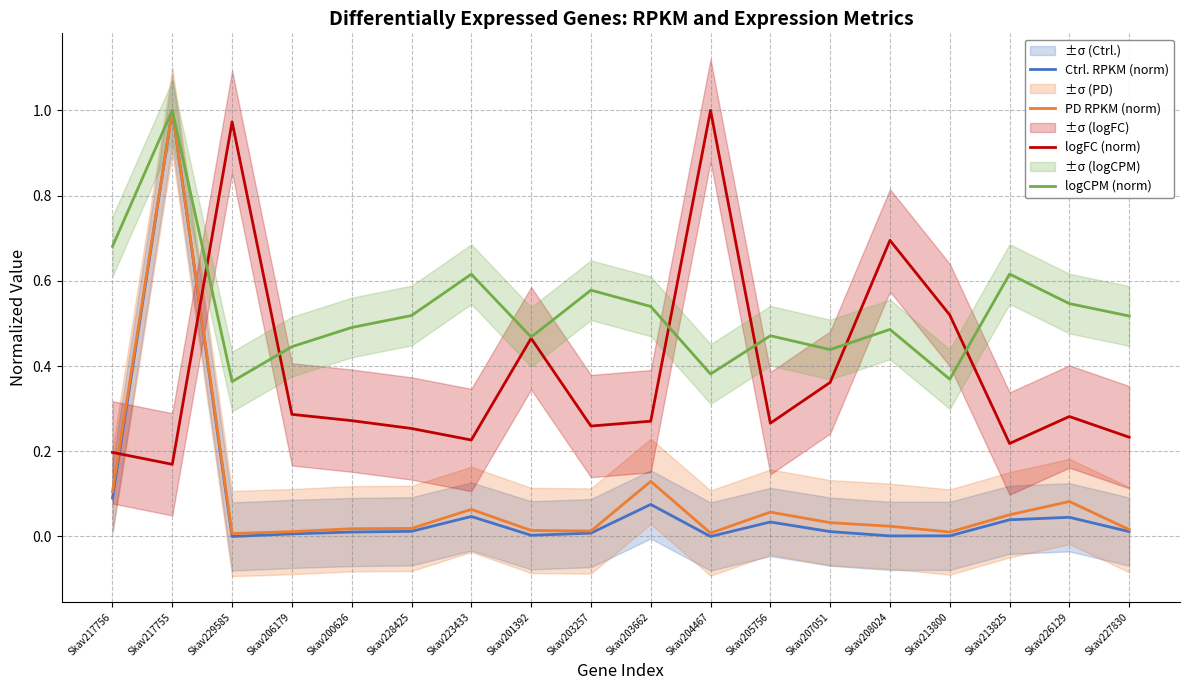

Which series has the widest spread of values?

Ctrl. RPKM (norm)